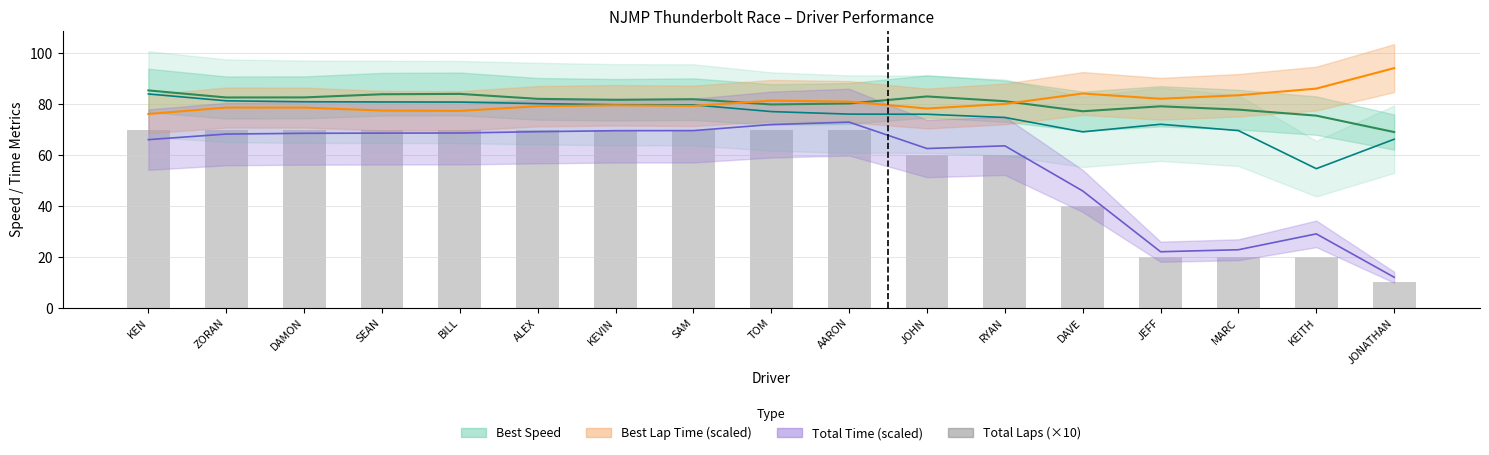

Rank the categories by value from highest to lowest.

KEN, ZORAN, DAMON, SEAN, BILL, ALEX, KEVIN, SAM, TOM, AARON, JOHN, RYAN, DAVE, JEFF, MARC, KEITH, JONATHAN